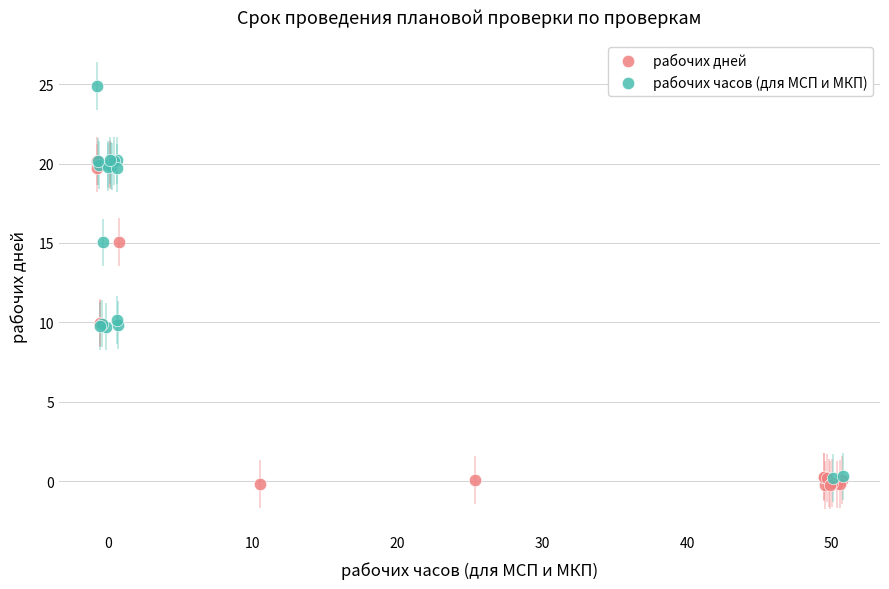

Which series has the widest spread of Y values?

рабочих часов (для МСП и МКП)